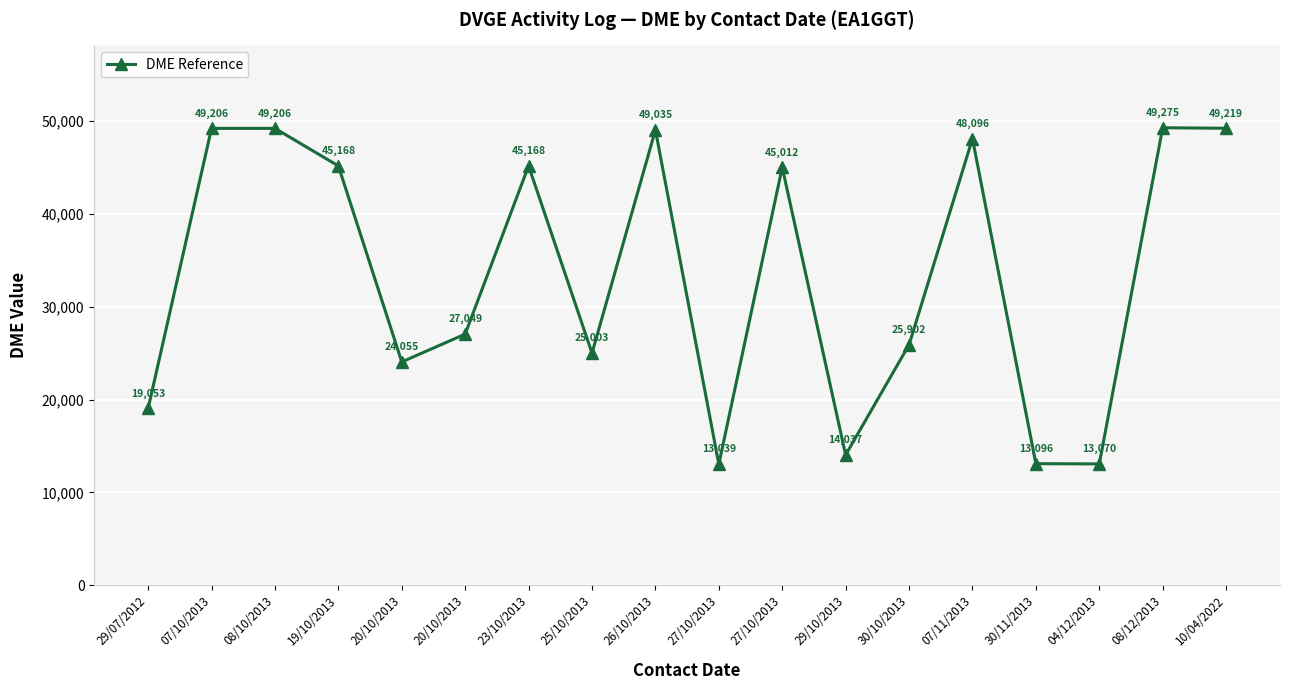

What is the label of the 17th point from the left?

08/12/2013